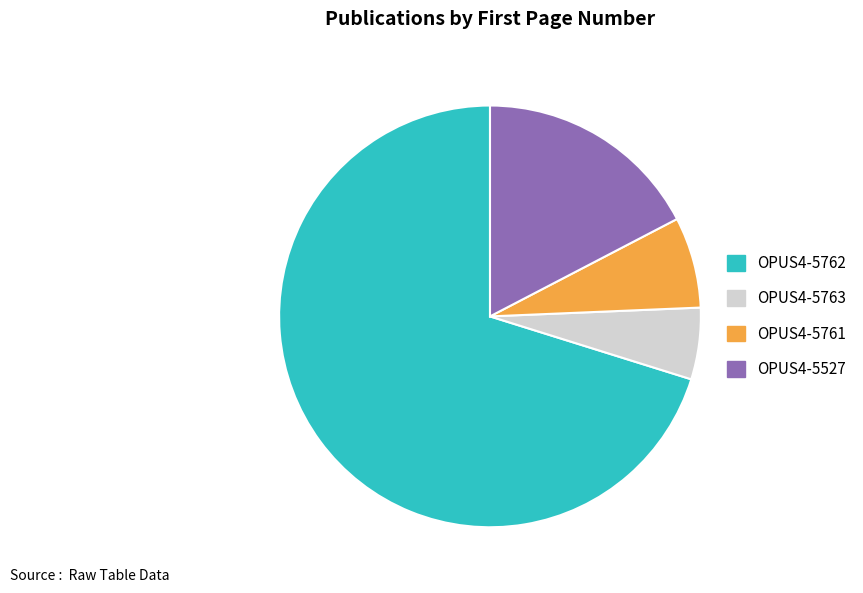

Is the sum of OPUS4-5762 and OPUS4-5527 greater than half?

Yes